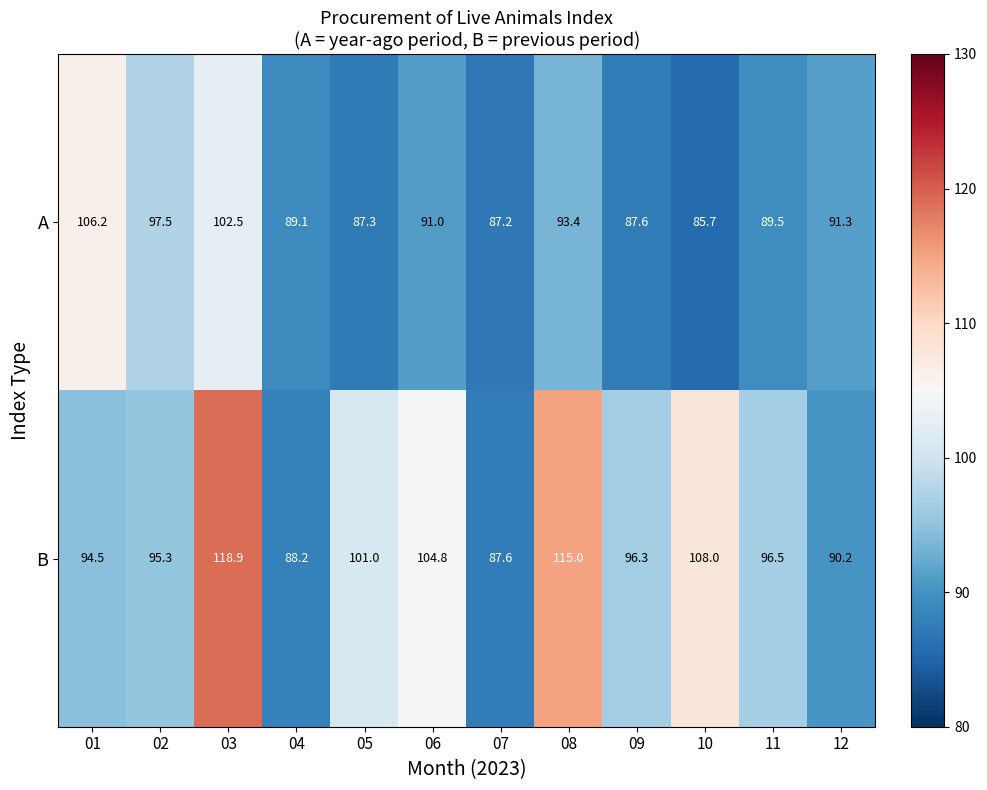

At 12, list the series in order from largest to smallest.

A, B